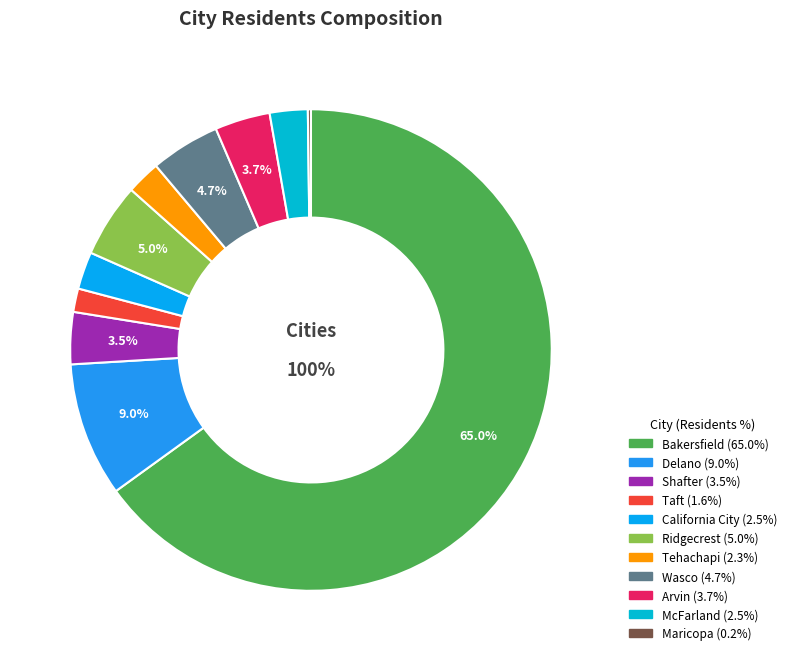

True or false: Delano accounts for 9% of the total.

True